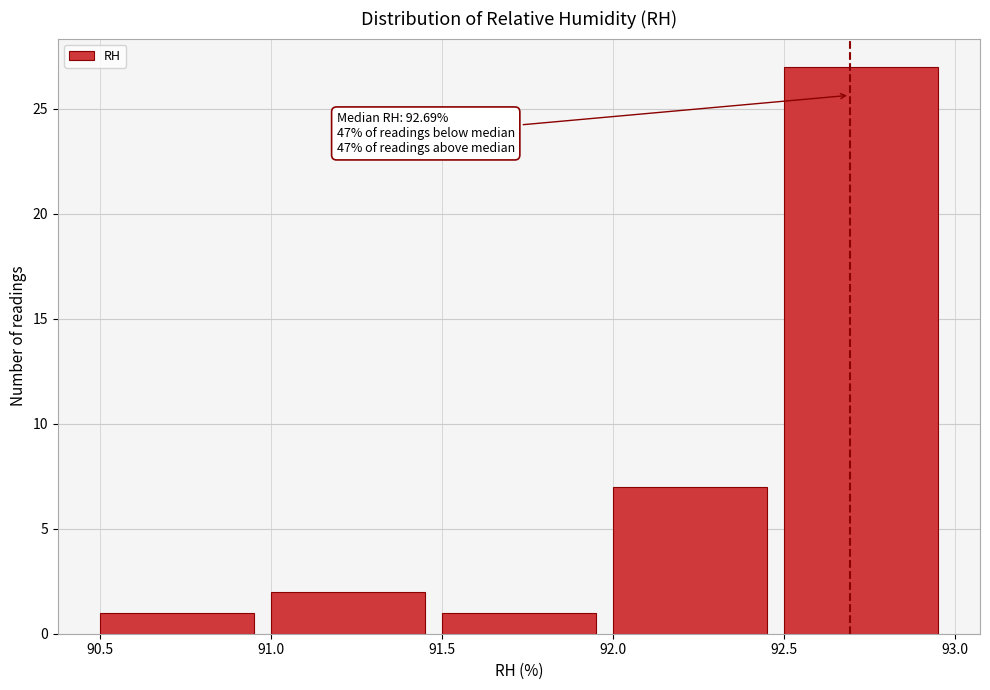

Over which range of the x-axis is the bar tallest?

92.5 to 93.0